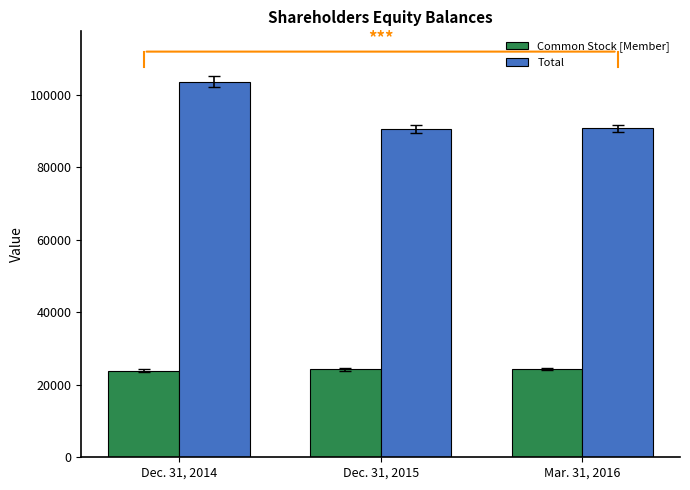

Rank the series at Dec. 31, 2014 from lowest to highest value.

Common Stock [Member], Total